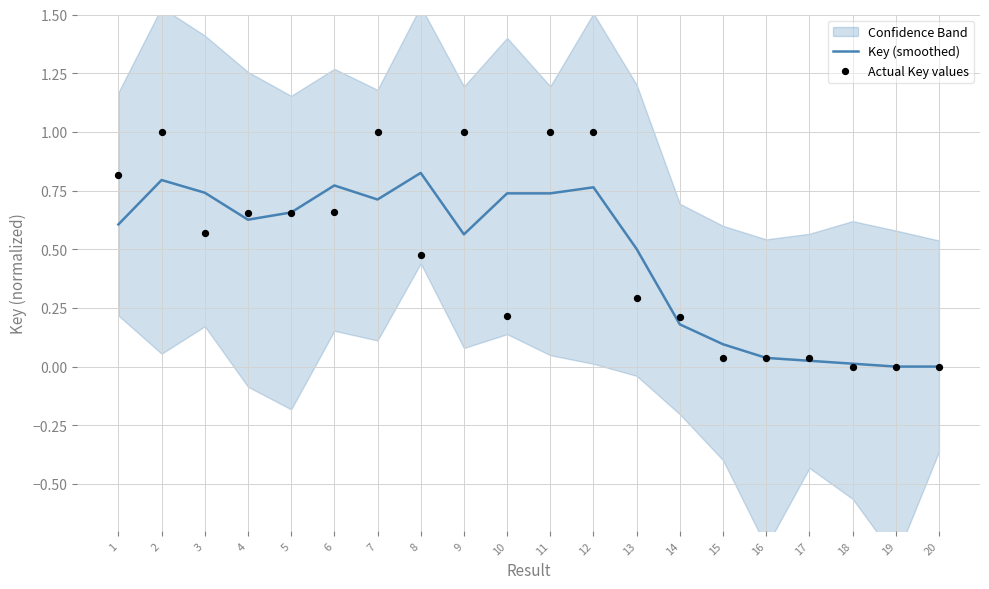

What is the total value across all series at 7?

1.7